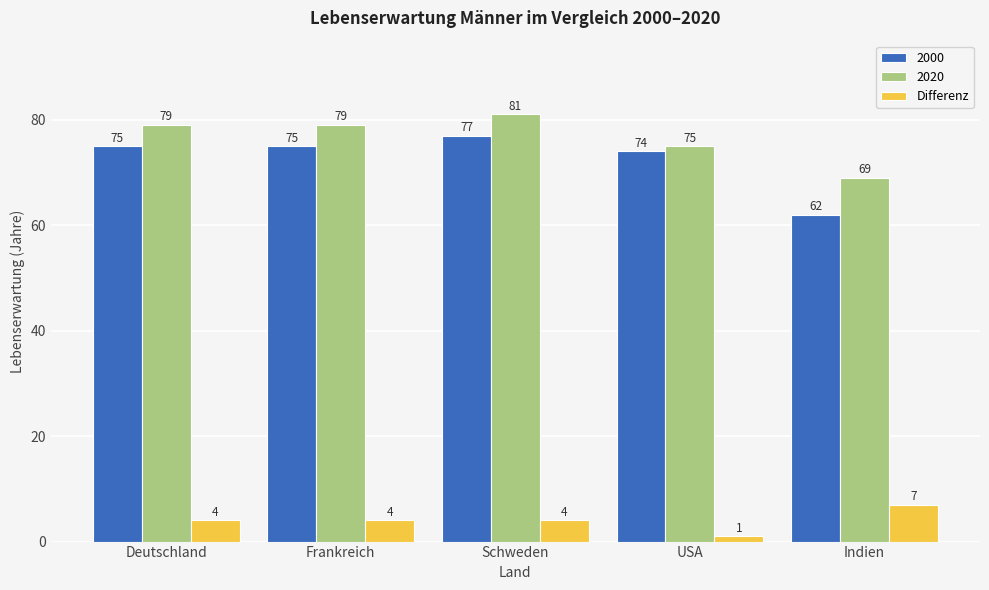

What is the label of the 3rd bar from the left?

Schweden